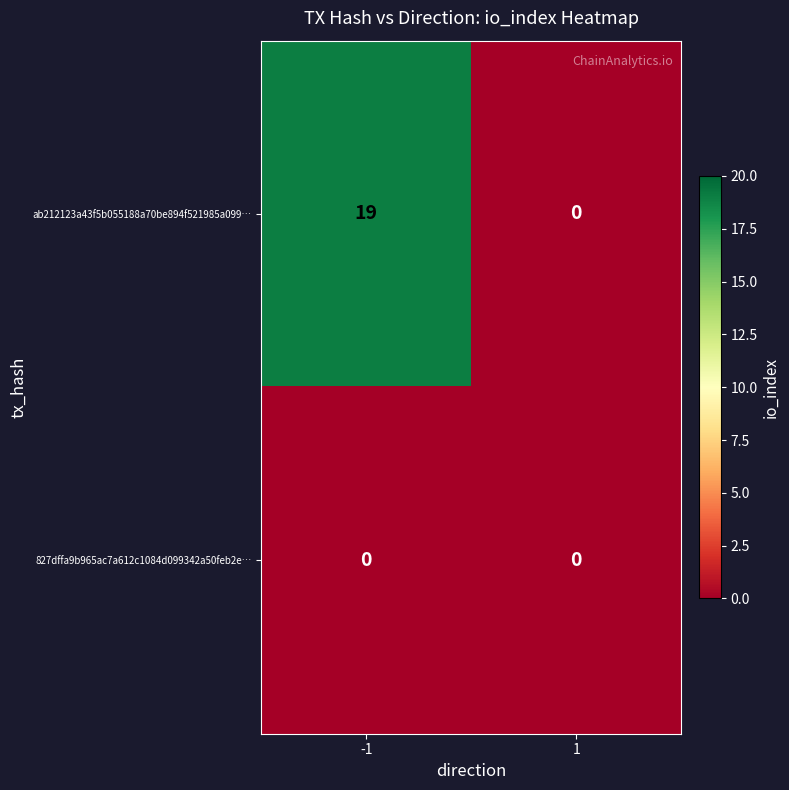

What is the average value of the ab212123a43f5b055188a70be894f521985a099… series?

10